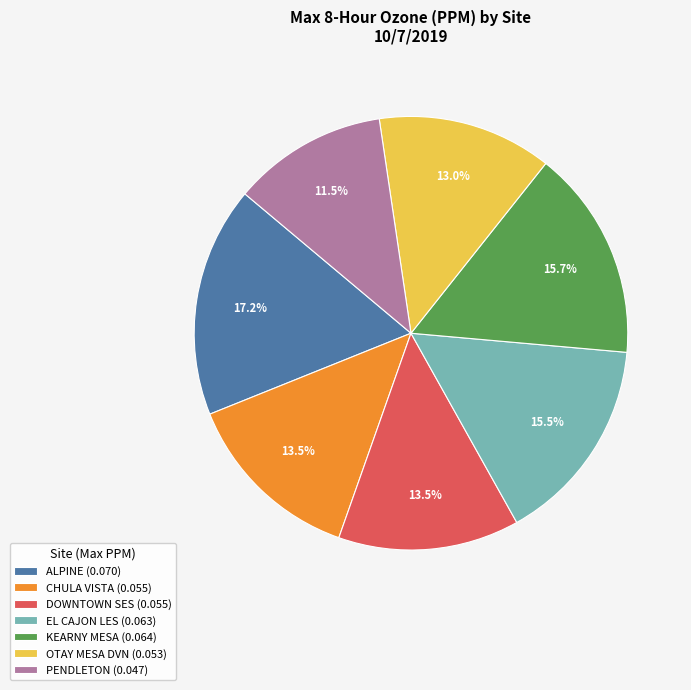

What percentage do EL CAJON LES (0.063) and ALPINE (0.070) together represent?

32.7%